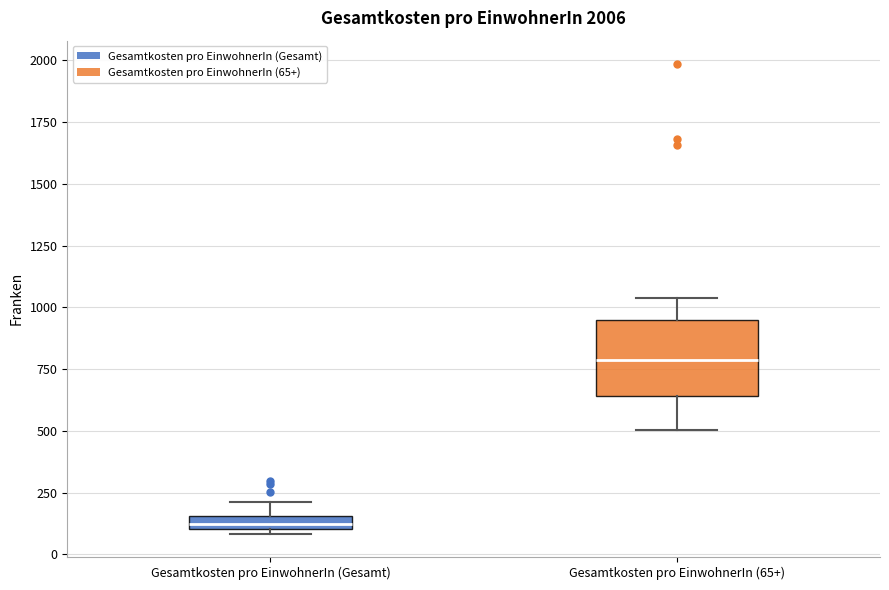

Where is the lower edge of the box for Gesamtkosten pro EinwohnerIn (65+) on the y-axis? The values are not printed on the chart, so give them approximately, as read against the axis.

650